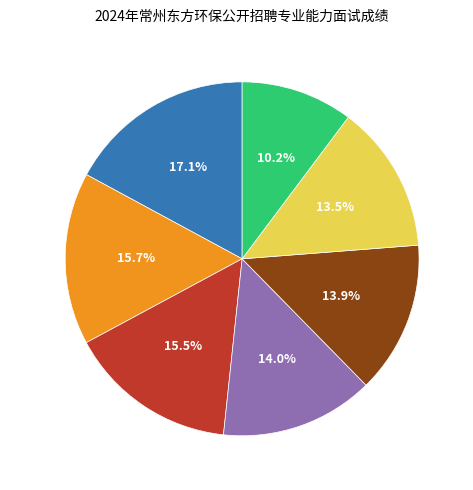

What is the smallest slice in the pie chart?

严如意